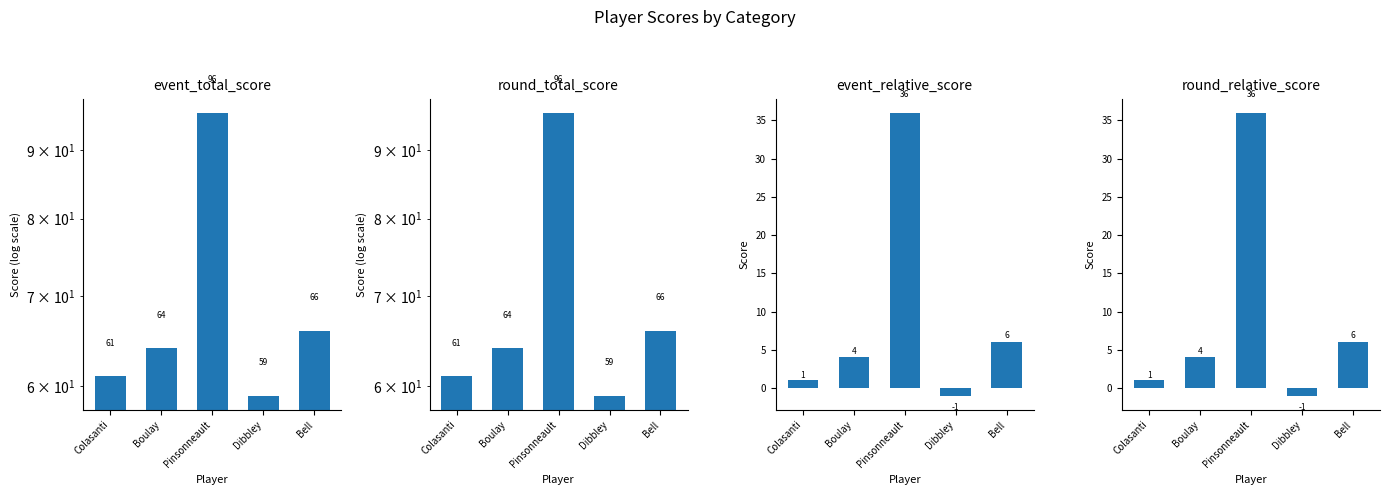

List the series in order of their peak value, highest first.

event_total_score, round_total_score, event_relative_score, round_relative_score